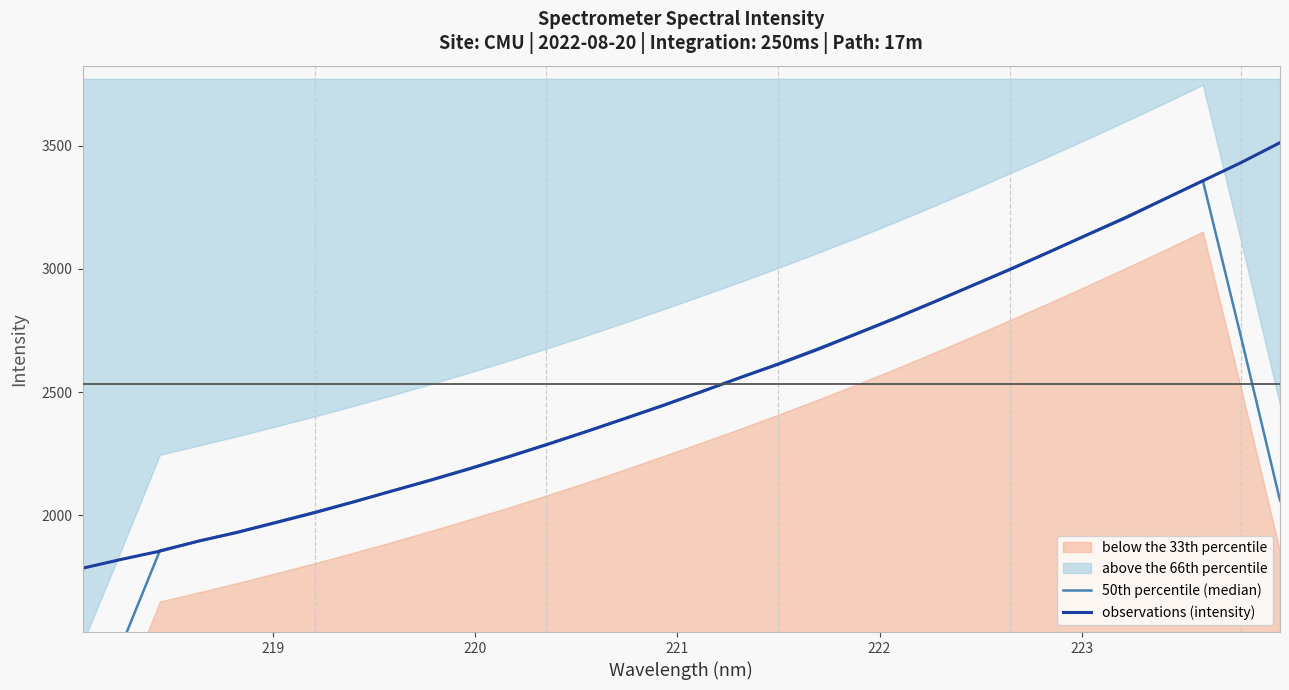

True or false: 50th percentile (median) has more than 2 points higher than both neighbors.

False